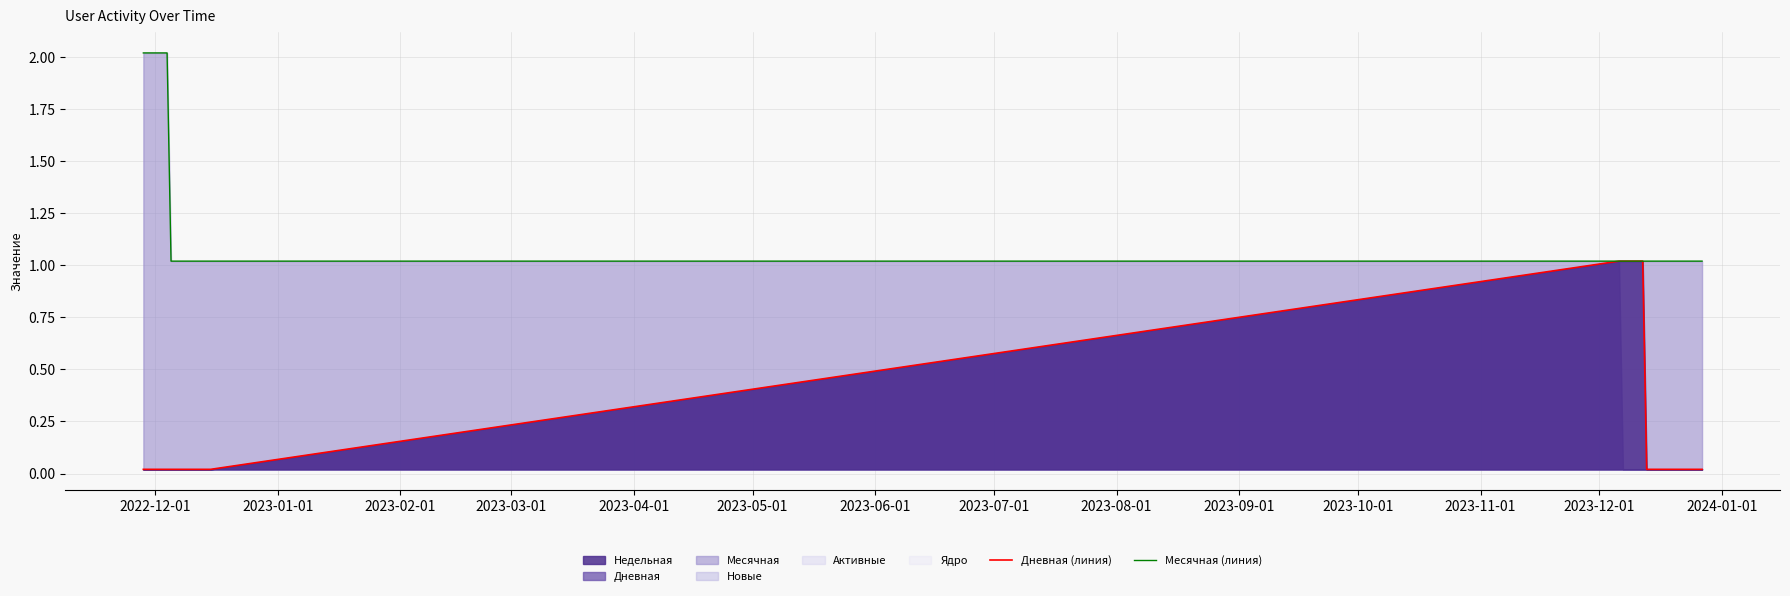

What is the highest value of the Недельная series?

1.0